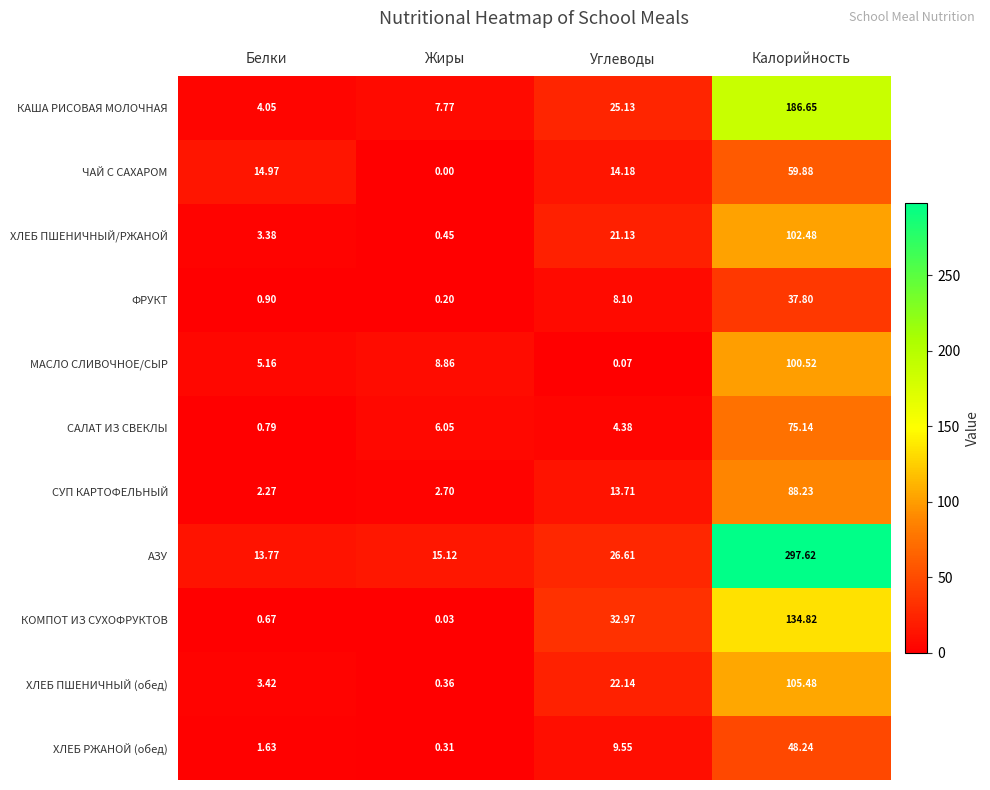

At Белки, list the series in order from smallest to largest.

КОМПОТ ИЗ СУХОФРУКТОВ, САЛАТ ИЗ СВЕКЛЫ, ФРУКТ, ХЛЕБ РЖАНОЙ (обед), СУП КАРТОФЕЛЬНЫЙ, ХЛЕБ ПШЕНИЧНЫЙ/РЖАНОЙ, ХЛЕБ ПШЕНИЧНЫЙ (обед), КАША РИСОВАЯ МОЛОЧНАЯ, МАСЛО СЛИВОЧНОЕ/СЫР, АЗУ, ЧАЙ С САХАРОМ